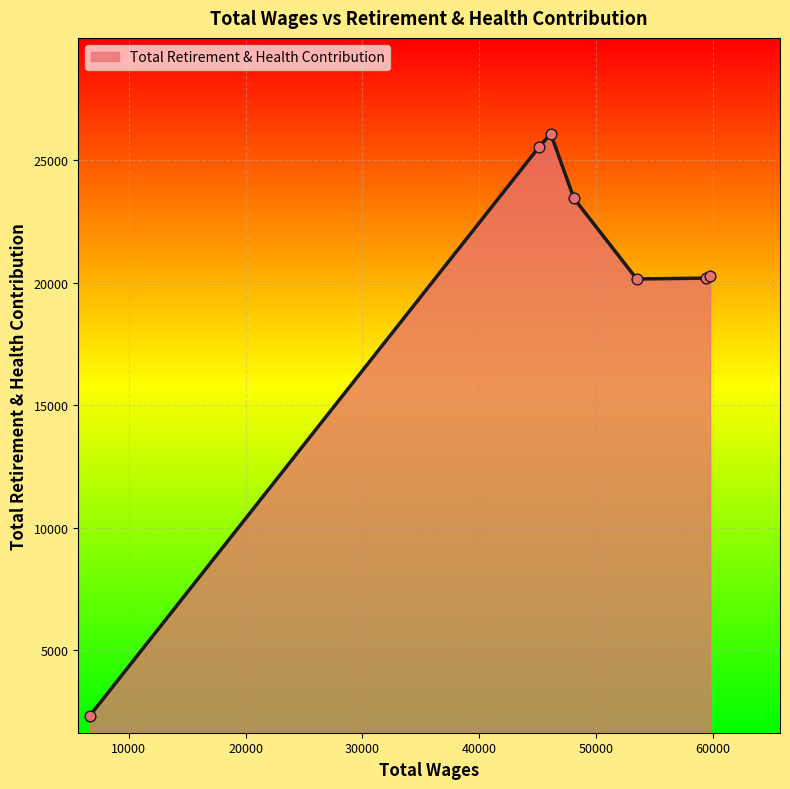

What is the difference between the maximum and minimum values?

23743